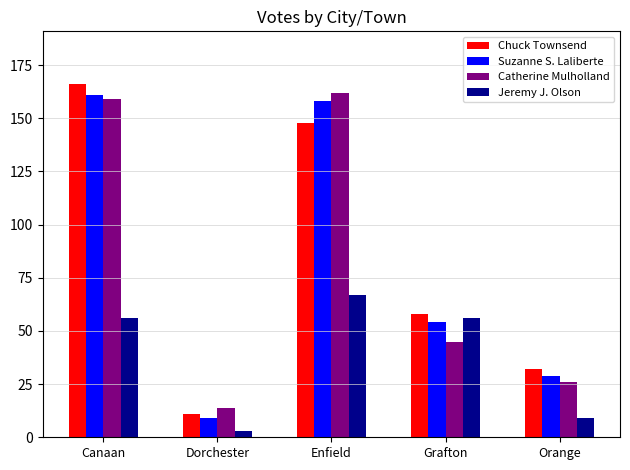

Does the chart contain stacked bars?

No